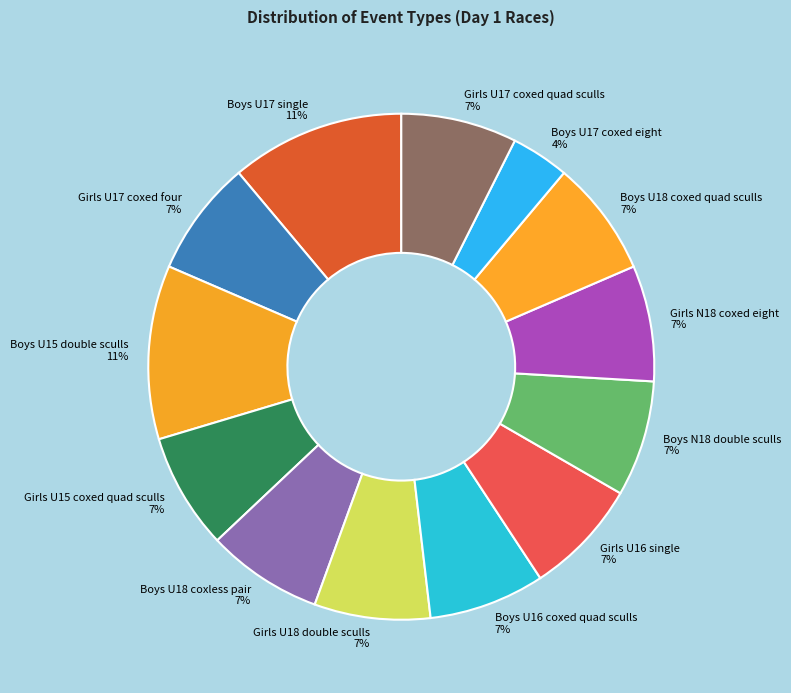

To the nearest percent, what is the combined percentage of Boys U17 coxed eight and Girls U16 single?

11%